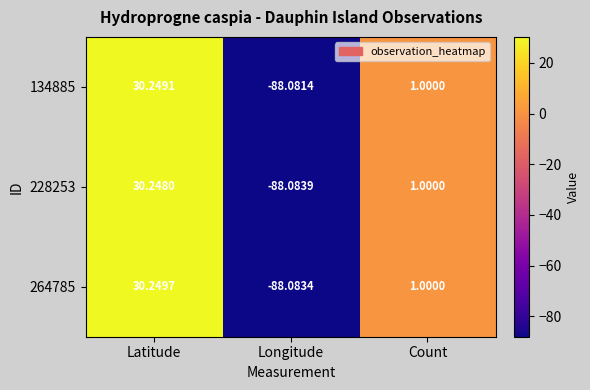

At which label does 228253 first exceed 1?

Latitude